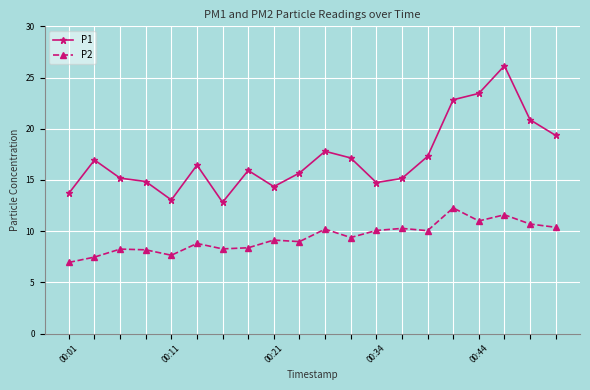

At how many categories does at least one series exceed 23?

2